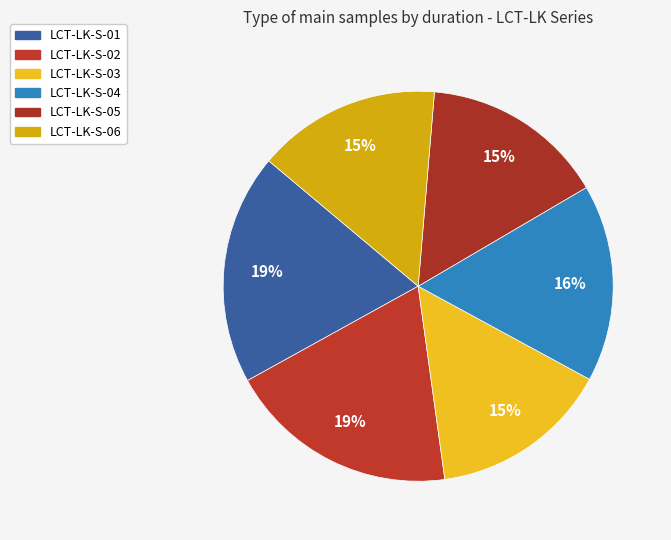

Count the number of slices in the pie.

6